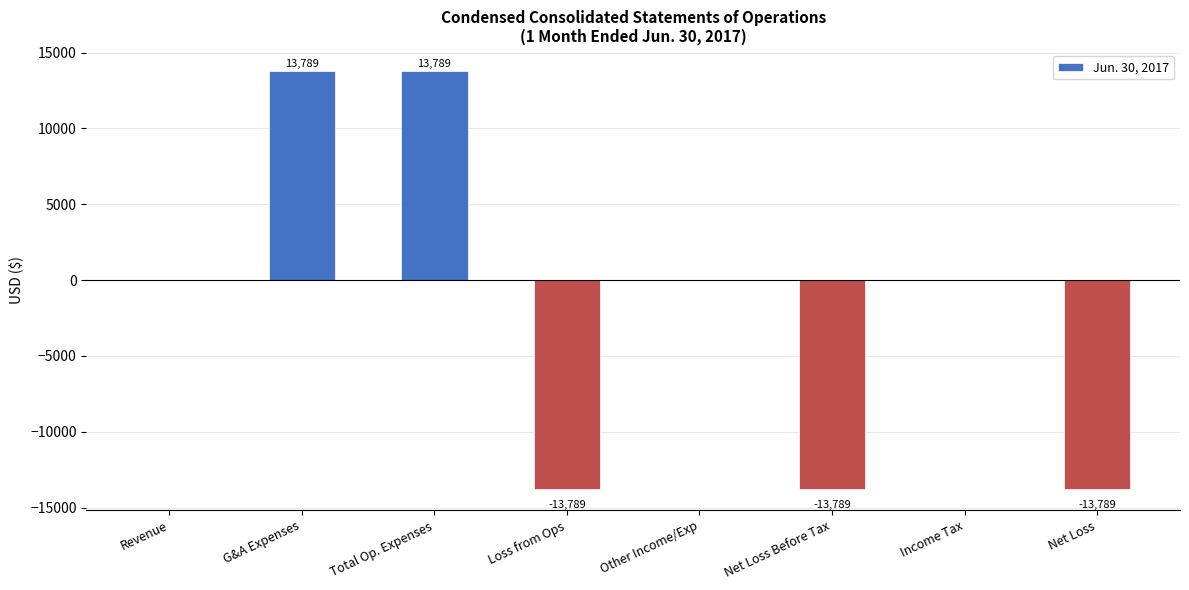

The value at G&A Expenses is 20962. True or false?

False